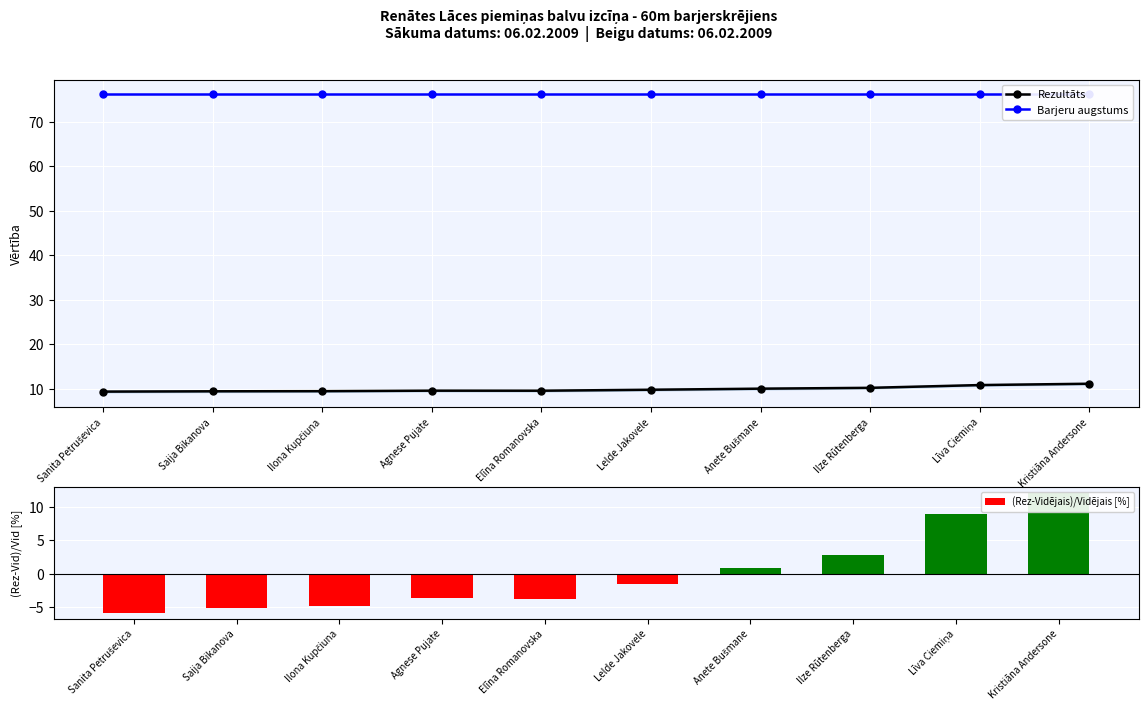

How many categories are shown in the chart?

10